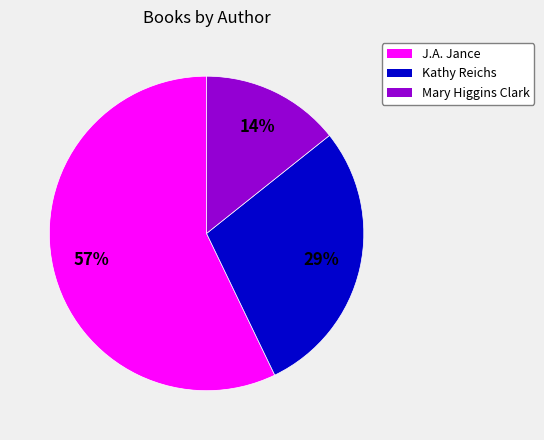

To the nearest percent, what portion does J.A. Jance represent?

57%